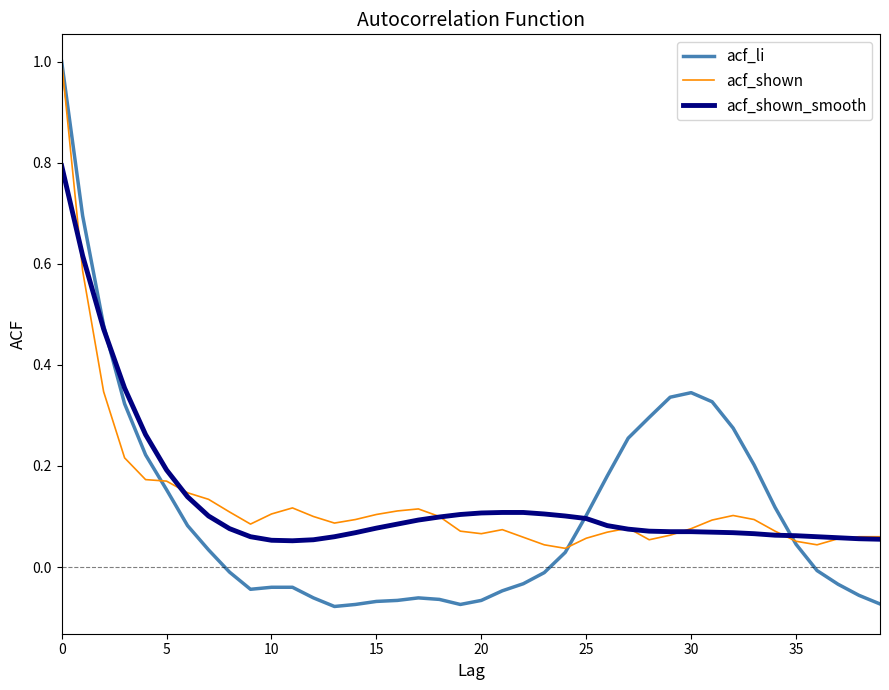

Count the number of data series in this chart.

3